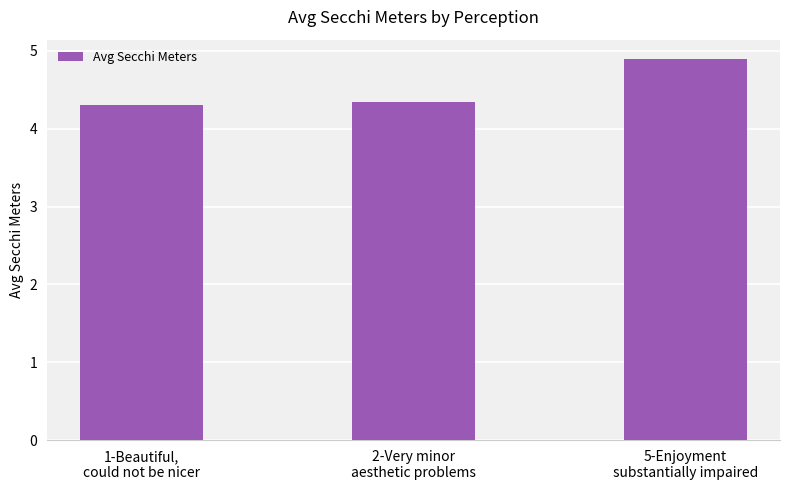

What position from the left is 5-Enjoyment
substantially impaired?

3